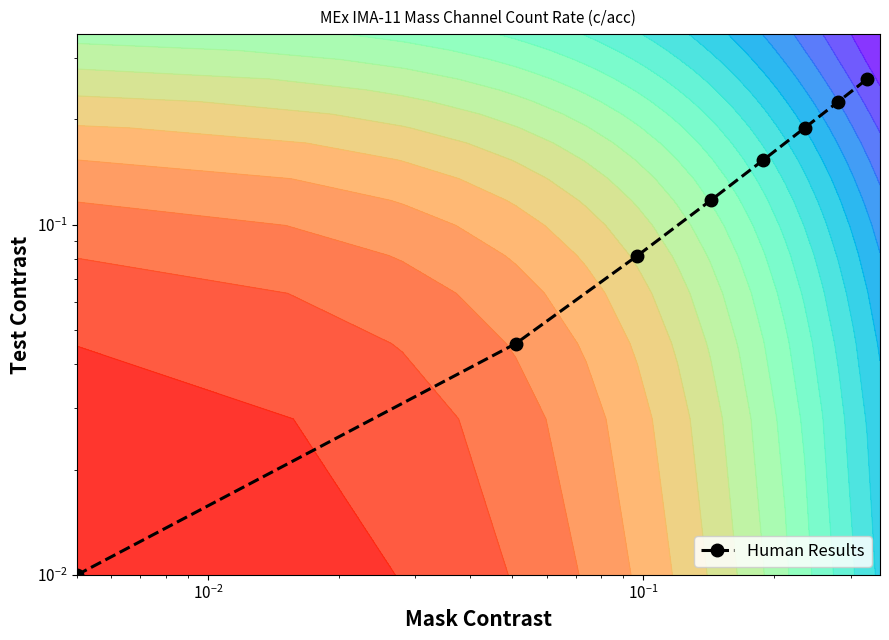

Count the number of data series in this chart.

1